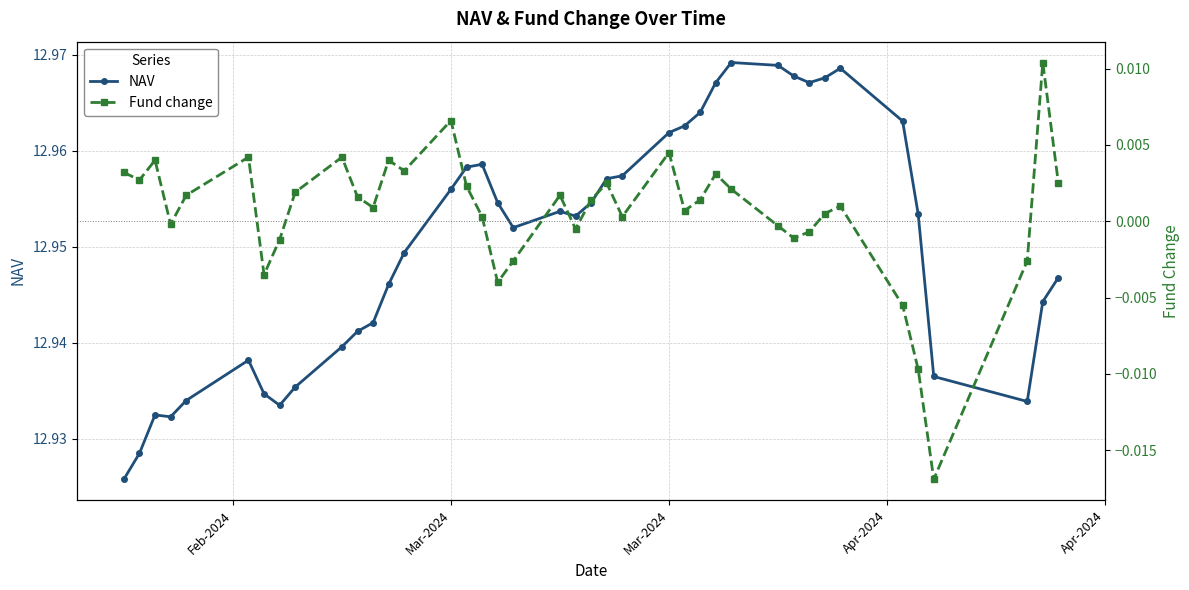

Reading left to right, extract all data points from this chart.

NAV: 12.9	12.9	12.9	12.9	12.9	12.9	12.9	12.9	12.9	12.9	12.9	12.9	12.9	12.9	13.0	13.0	13.0	13.0	13.0	13.0	13.0	13.0	13.0	13.0	13.0	13.0	13.0	13.0	13.0	13.0	13.0	13.0	13.0	13.0	13.0	13.0	12.9	12.9	12.9	12.9
Fund change: 0.0	0.0	0.0	-0.0	0.0	0.0	-0.0	-0.0	0.0	0.0	0.0	0.0	0.0	0.0	0.0	0.0	0.0	-0.0	-0.0	0.0	-0.0	0.0	0.0	0.0	0.0	0.0	0.0	0.0	0.0	-0.0	-0.0	-0.0	0.0	0.0	-0.0	-0.0	-0.0	-0.0	0.0	0.0